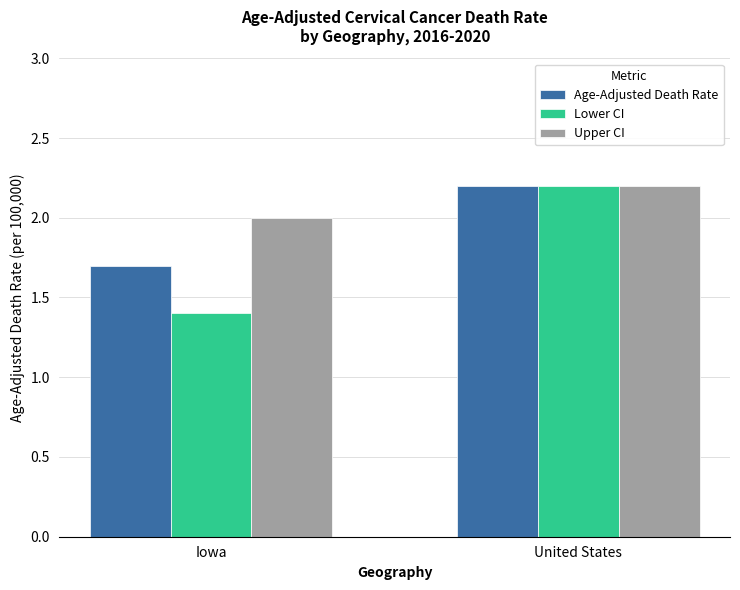

Reading left to right, transcribe all the data shown in this chart.

Age-Adjusted Death Rate: 1.7	2.2
Lower CI: 1.4	2.2
Upper CI: 2.0	2.2